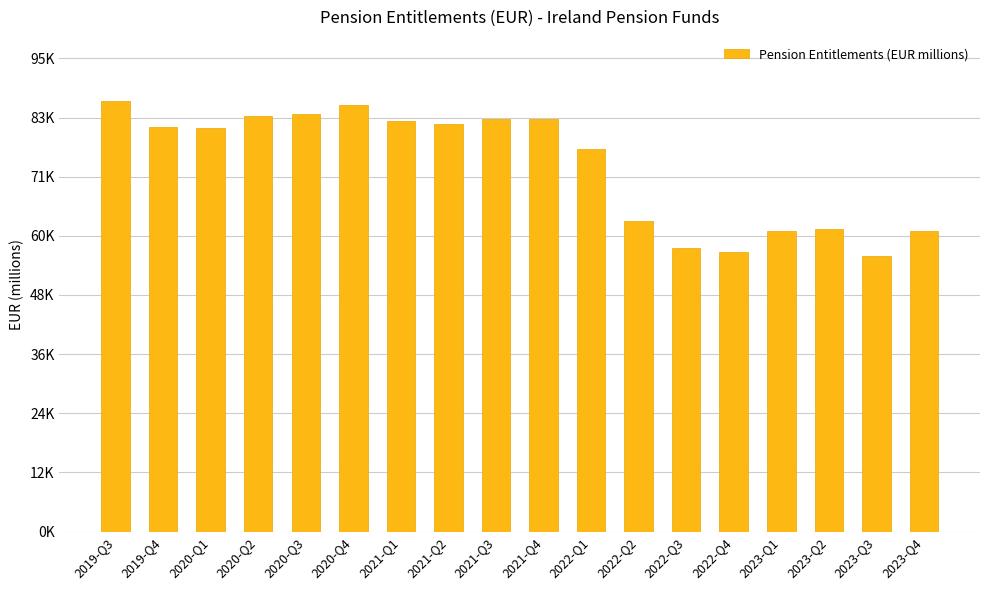

What is the label of the 12th bar from the left?

2022-Q2